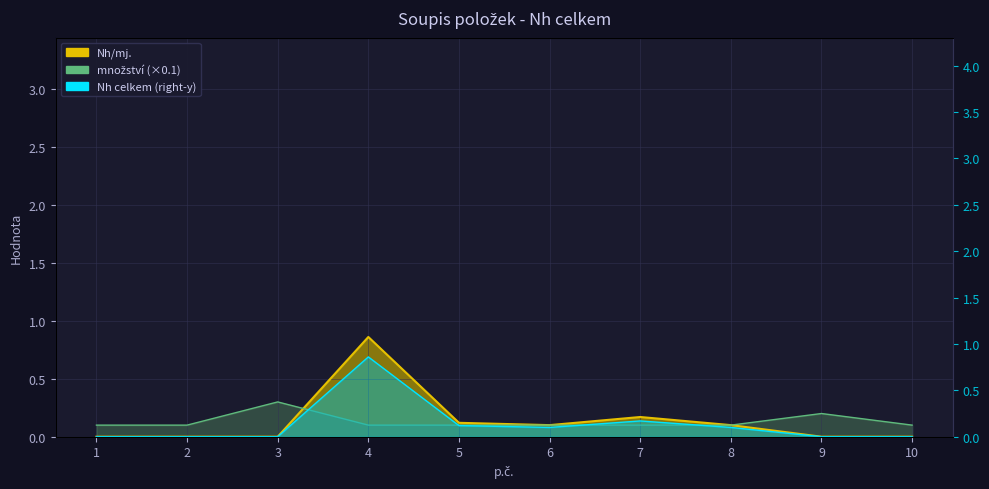

What is the difference between the maximum and second lowest values in the množství series?

0.2